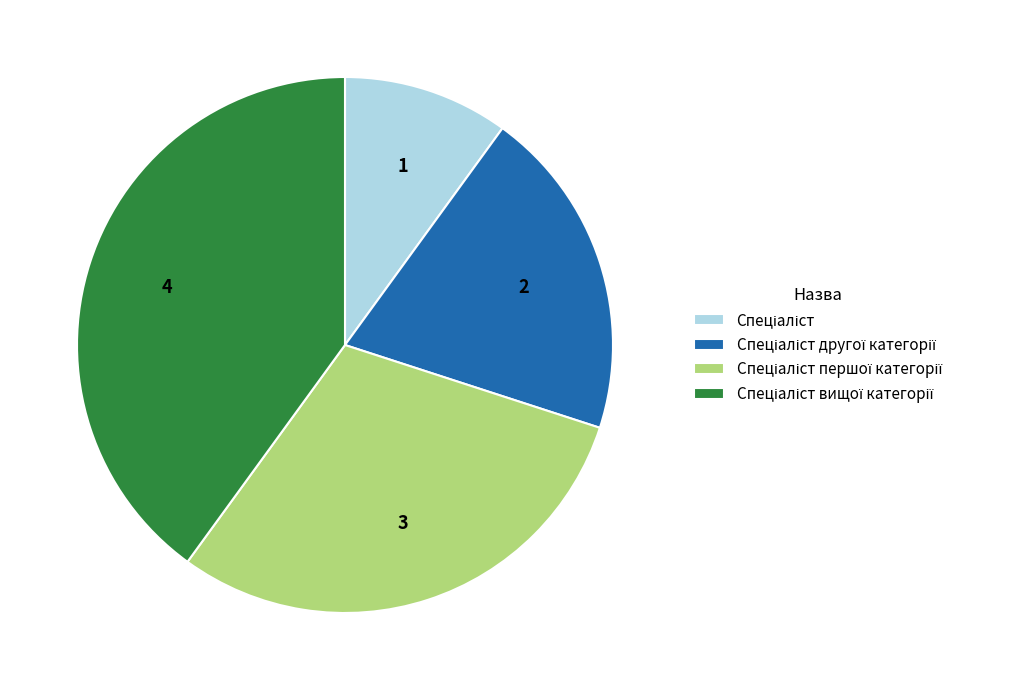

Does any single category account for the majority?

No